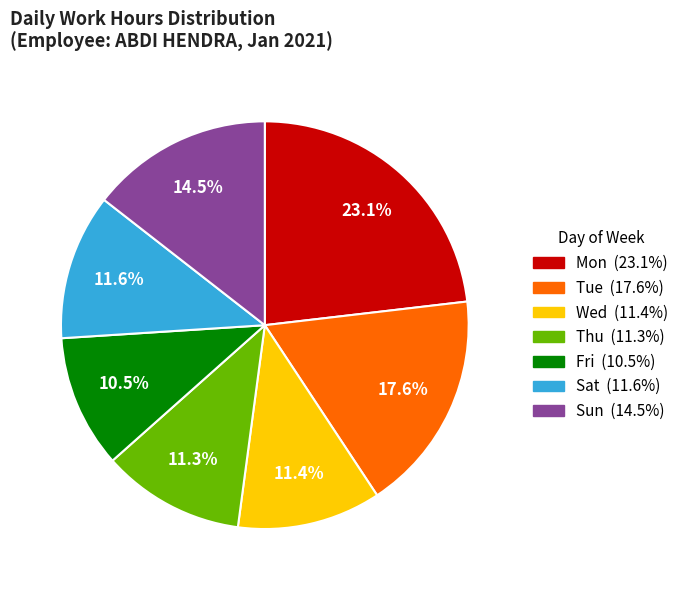

How many slices are in this pie chart?

7